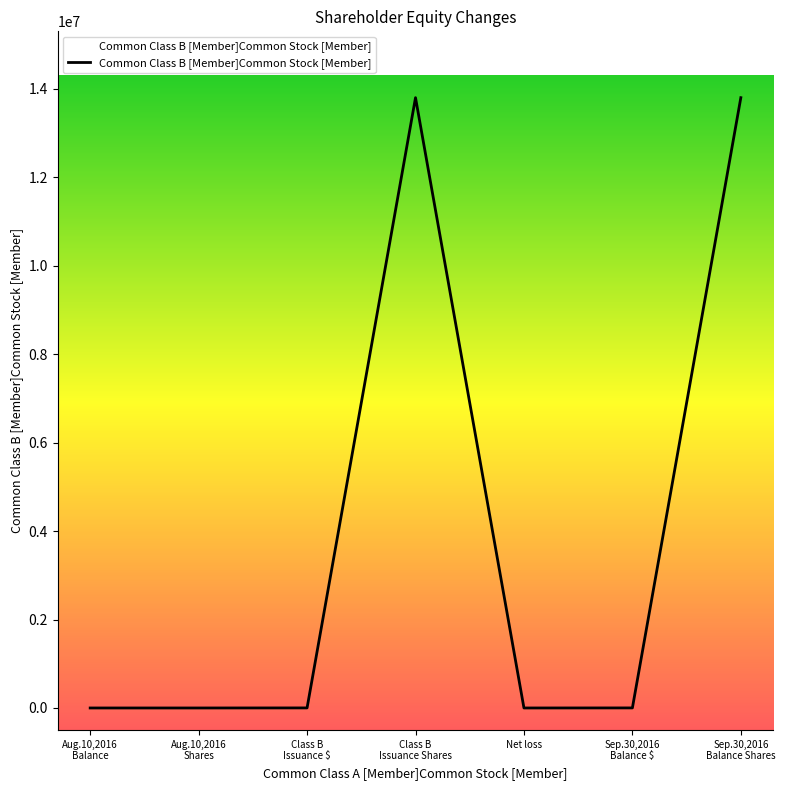

What is the difference between the values at Class B
Issuance Shares and Net loss?

13800000